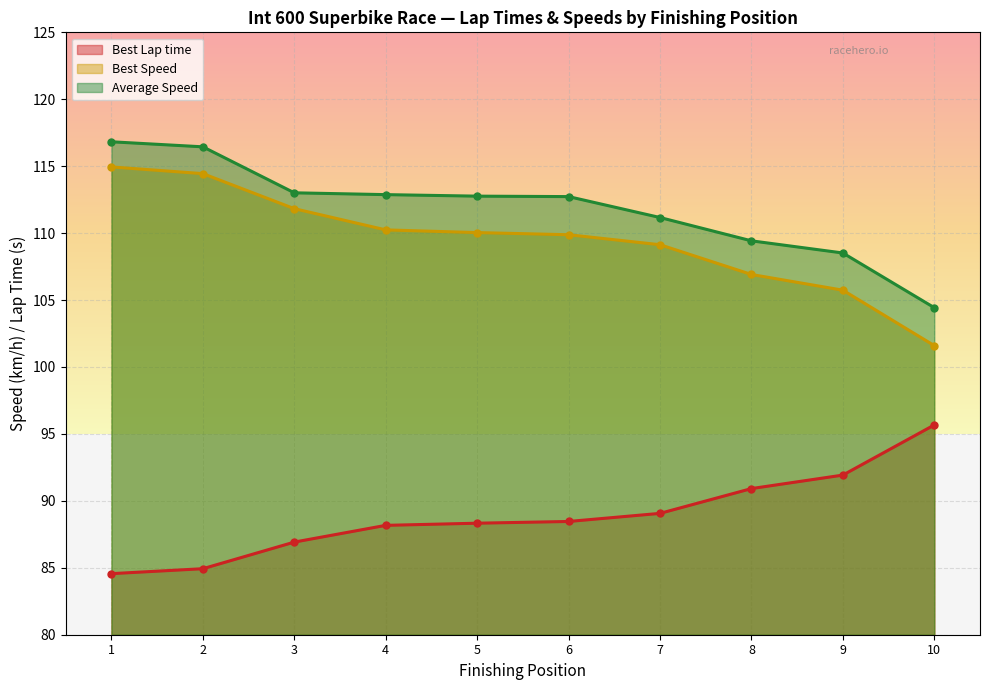

Which series has the largest total across all categories?

Average Speed